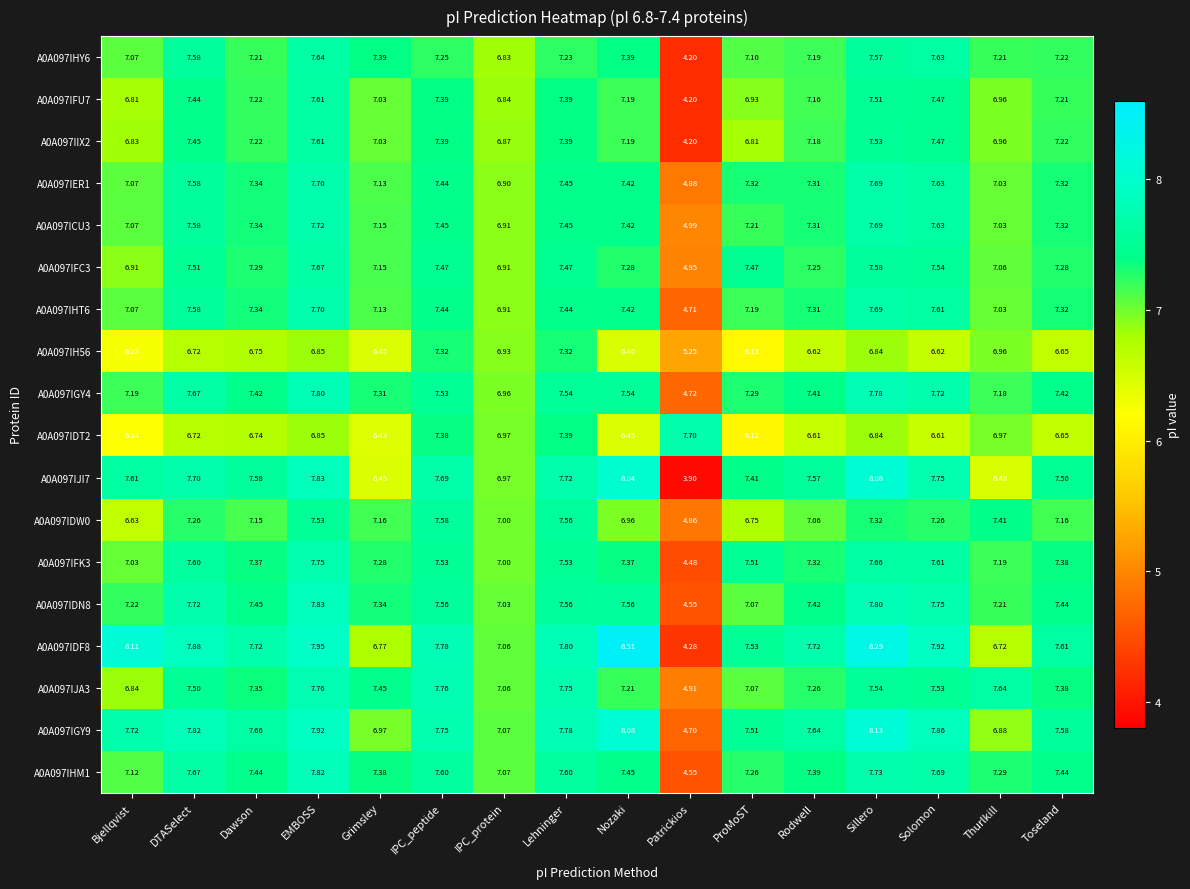

At which label does A0A097IJI7 reach its peak?

Sillero